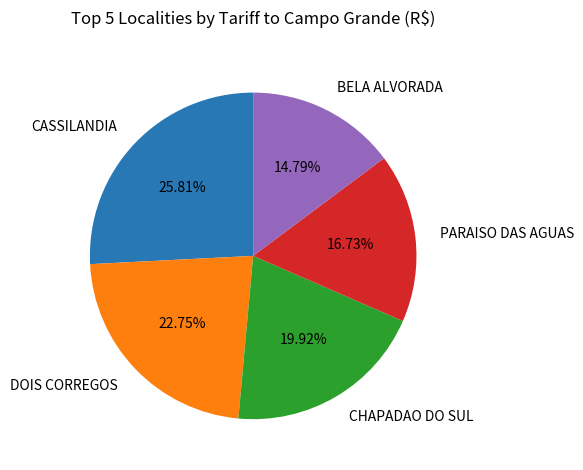

Is there a majority slice in this chart?

No